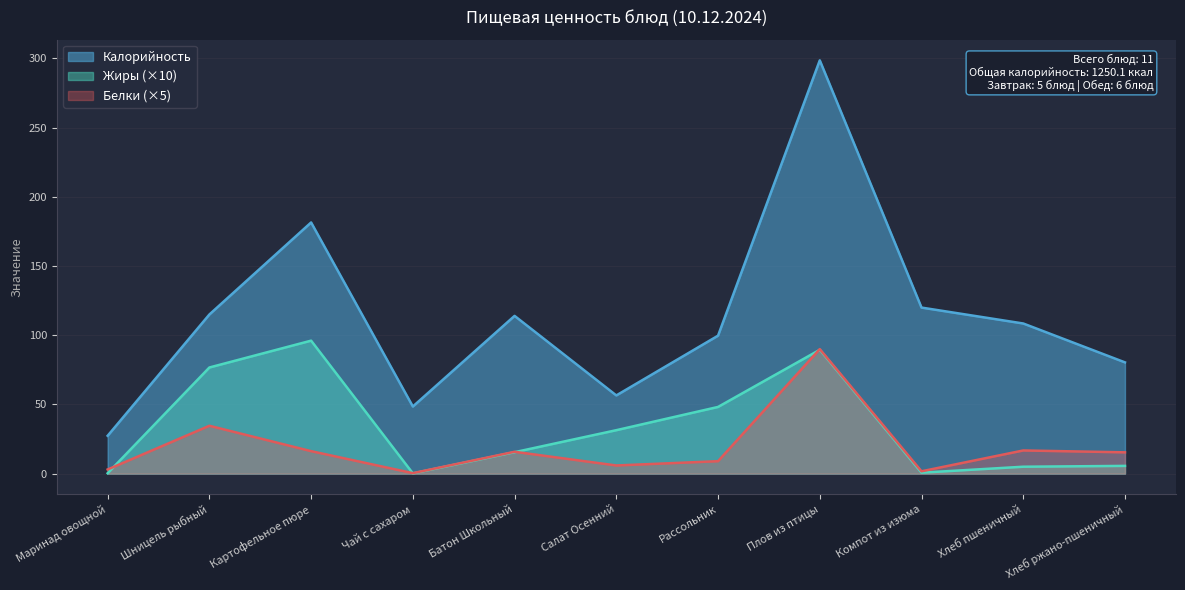

At how many categories does at least one series exceed 160?

2